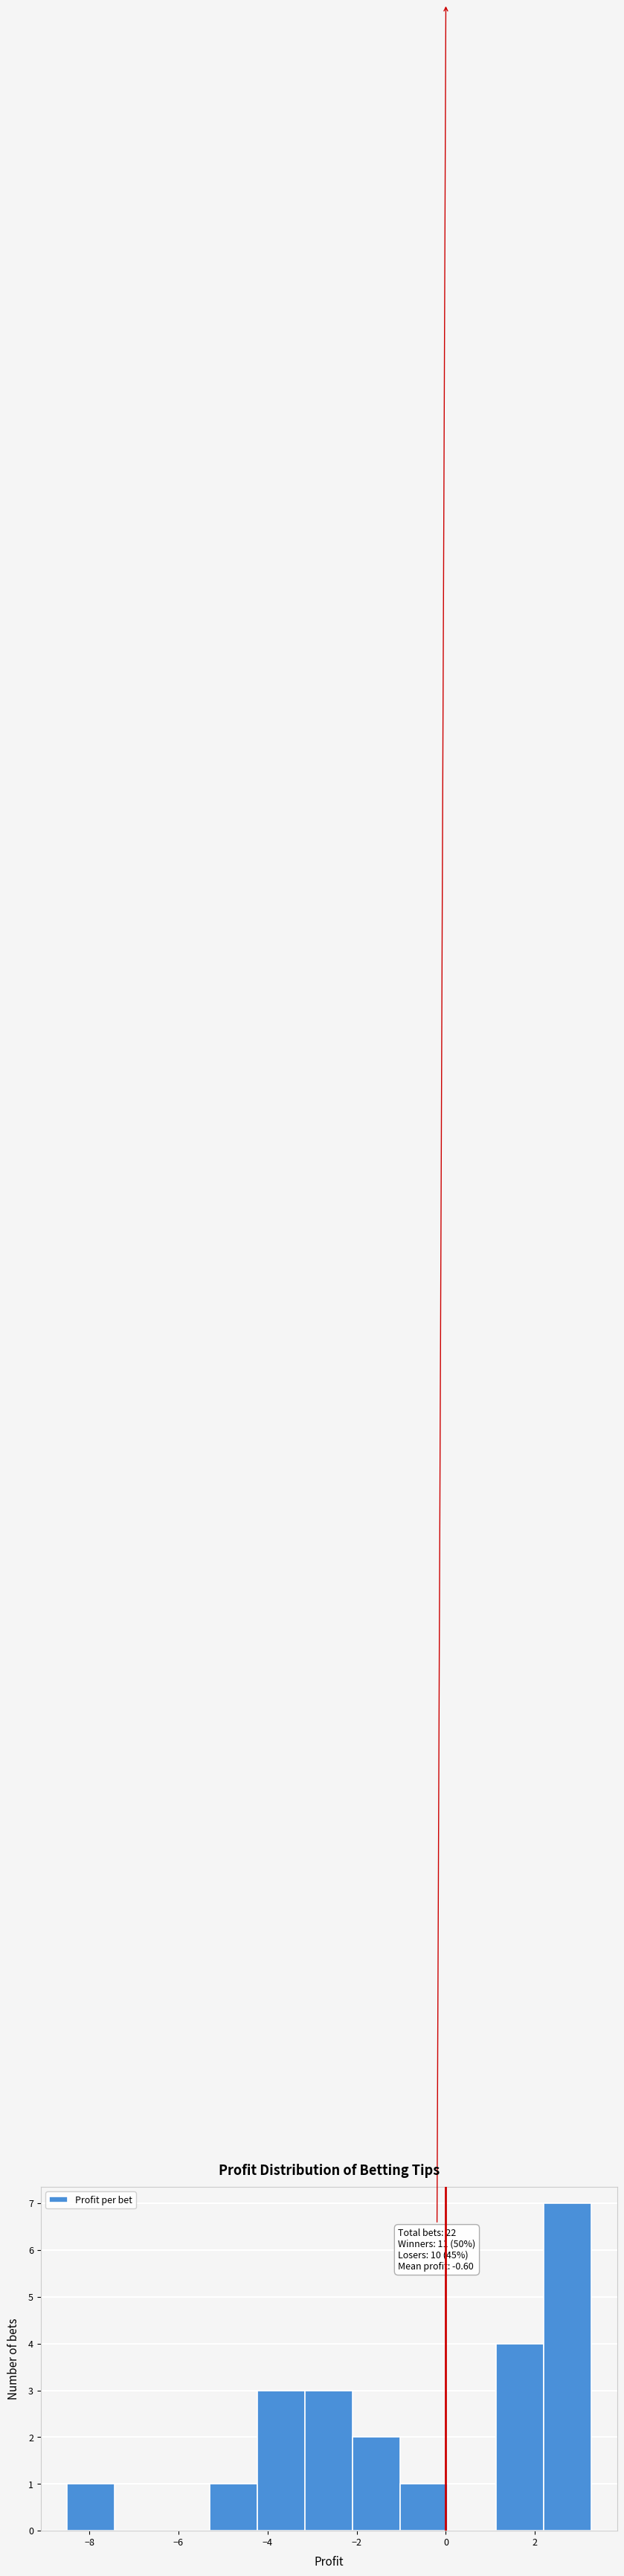

Which range on the x-axis has the tallest bar?

2.2 to 3.2